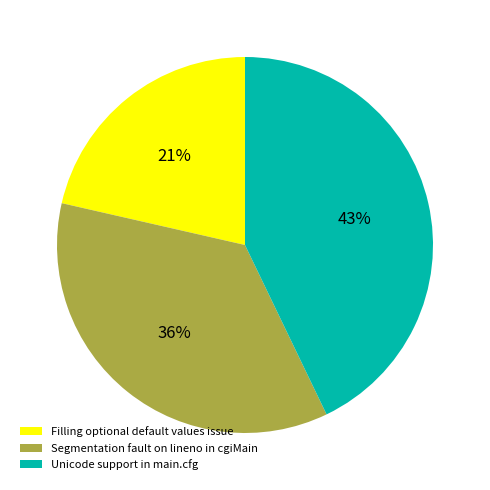

Count the number of slices in the pie.

3